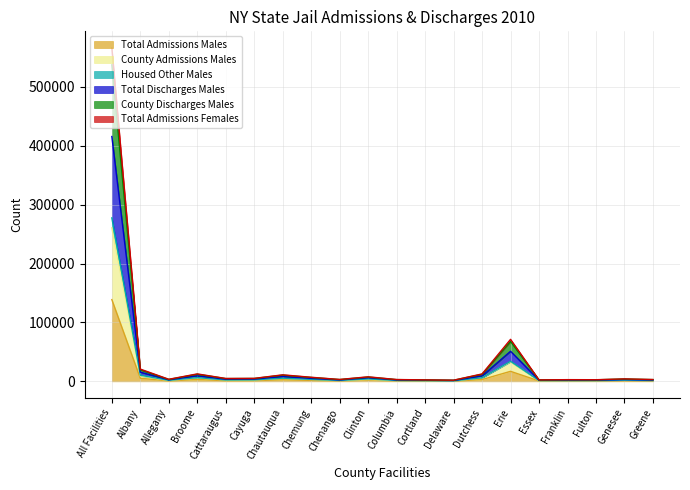

Does the chart display data point markers on the line(s)?

No